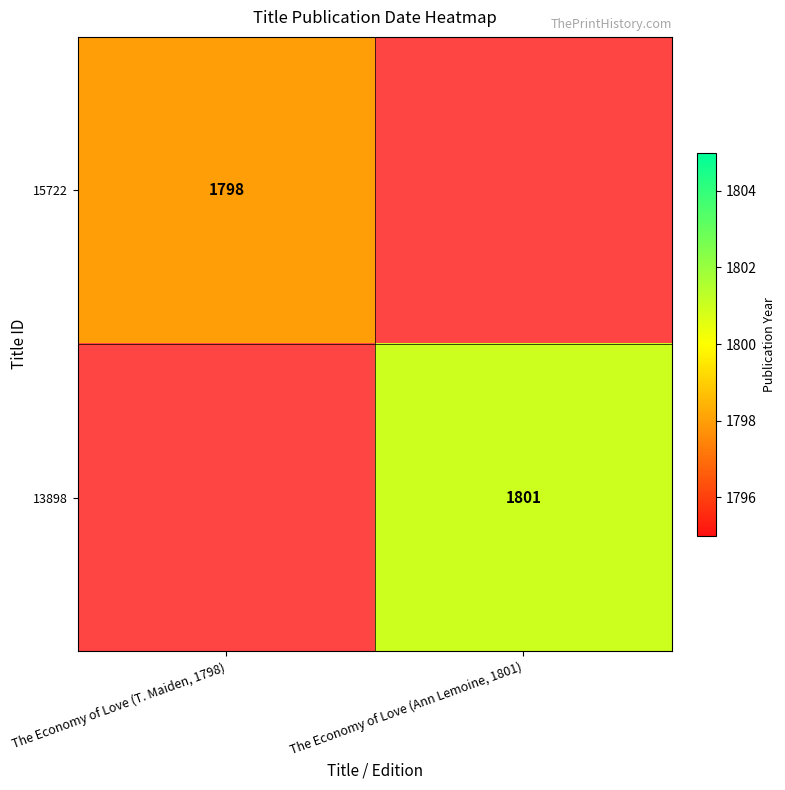

True or false: 13898 has a value of 1801 at The Economy of Love (Ann Lemoine, 1801).

True